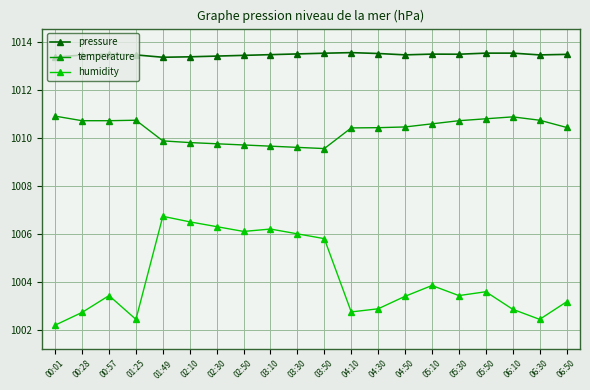

What is the sum of all pressure values?

20269.2